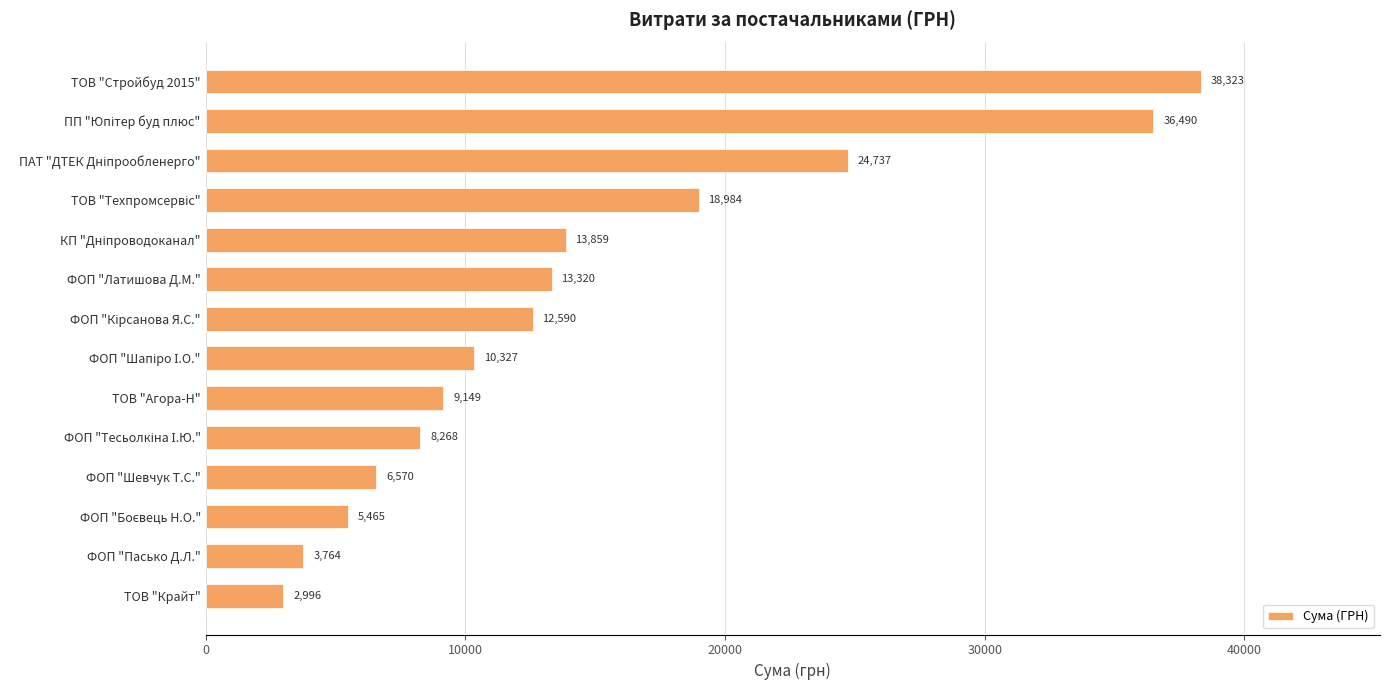

Is it true that the value at ТОВ "Стройбуд 2015" is 38323.2?

True